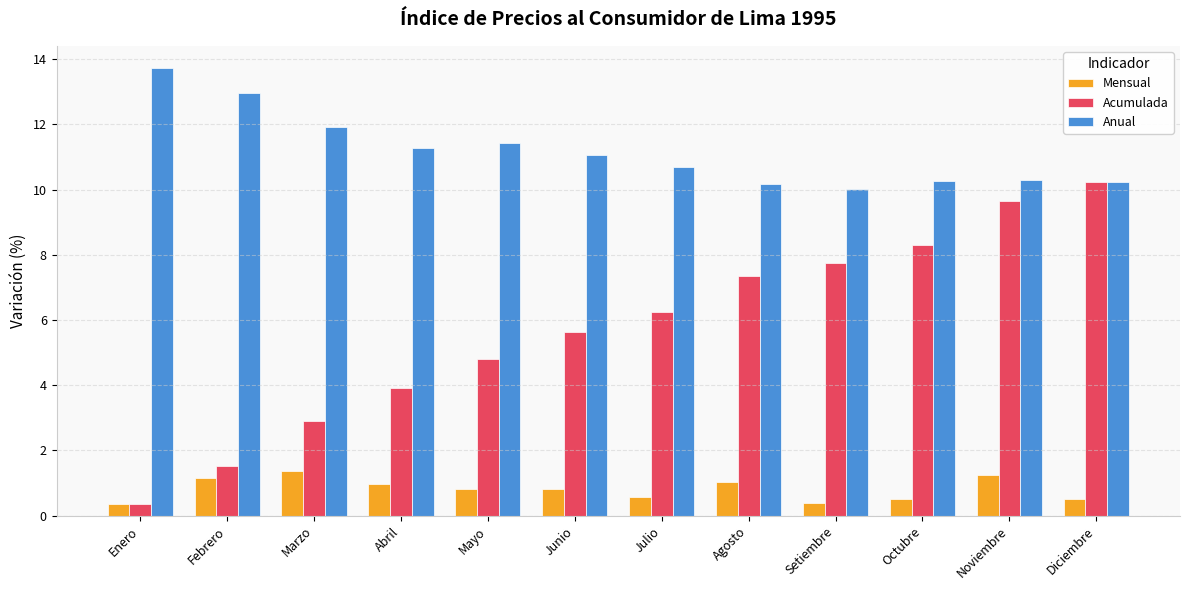

What value does the Anual series have at Abril?

11.3